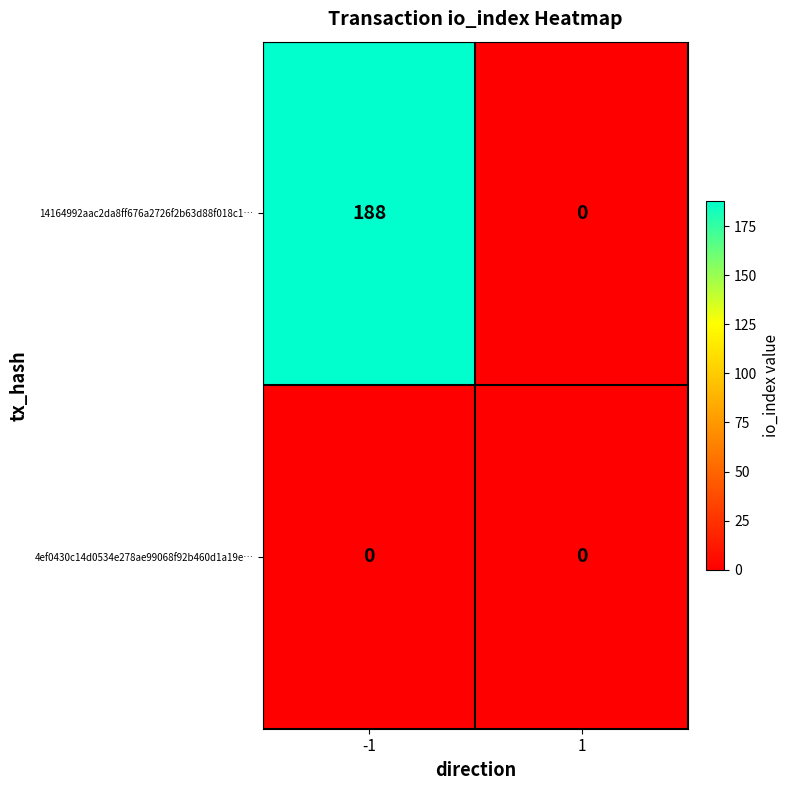

What is the sum of the 14164992aac2da8ff676a2726f2b63d88f018c1… values at 1 and -1?

188